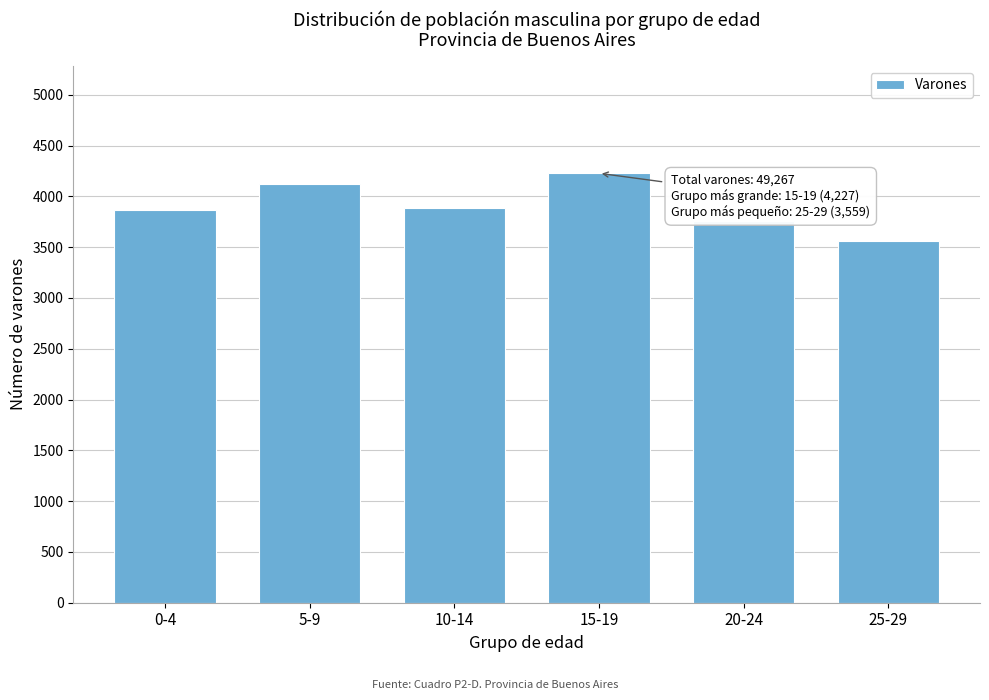

Reading left to right, what are all the values shown in this chart?

0-4=3861	5-9=4117	10-14=3889	15-19=4227	20-24=3758	25-29=3559